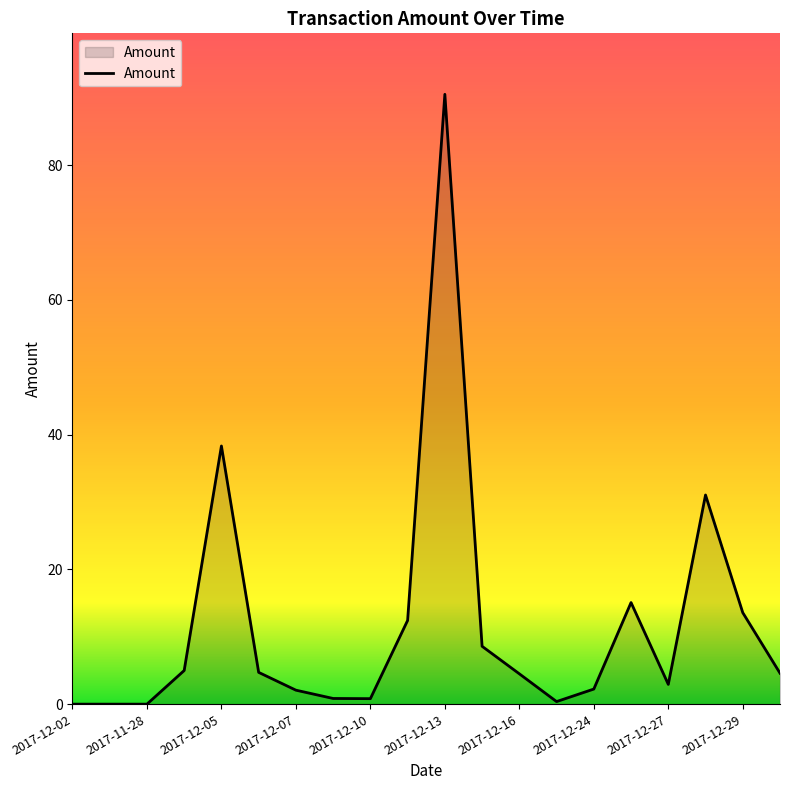

What is the difference between the maximum and minimum values?

90.5